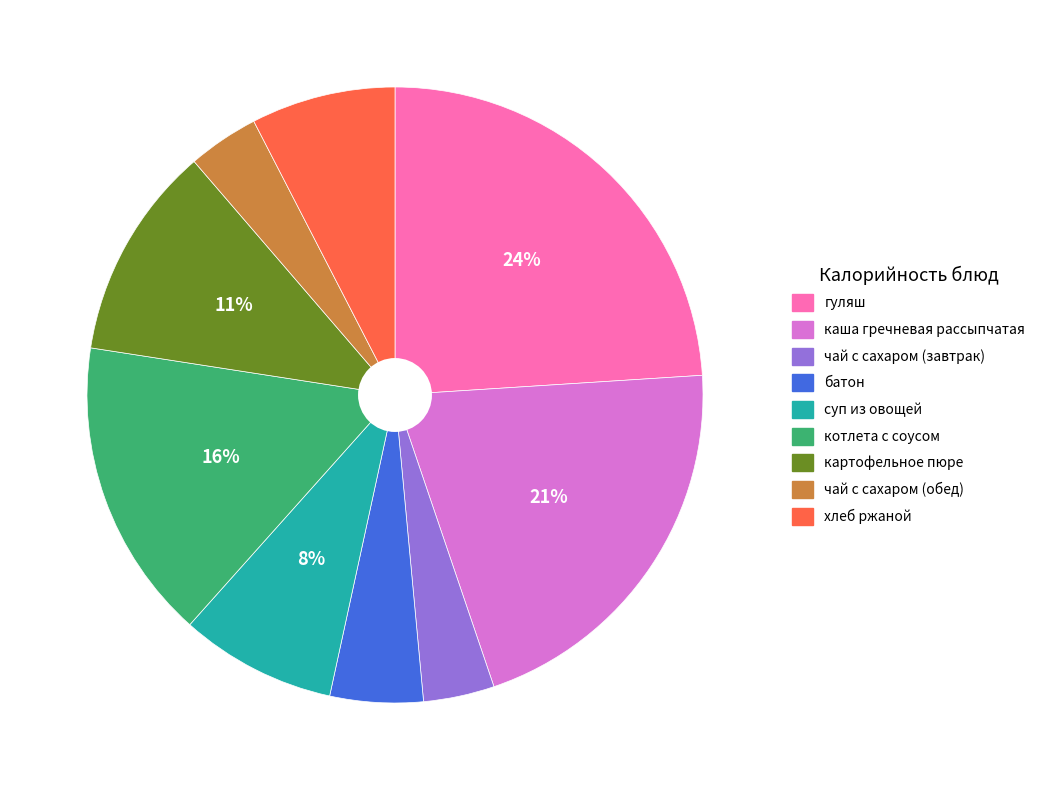

Approximately how many times larger is the value at хлеб ржаной compared to котлета с соусом?

0.5